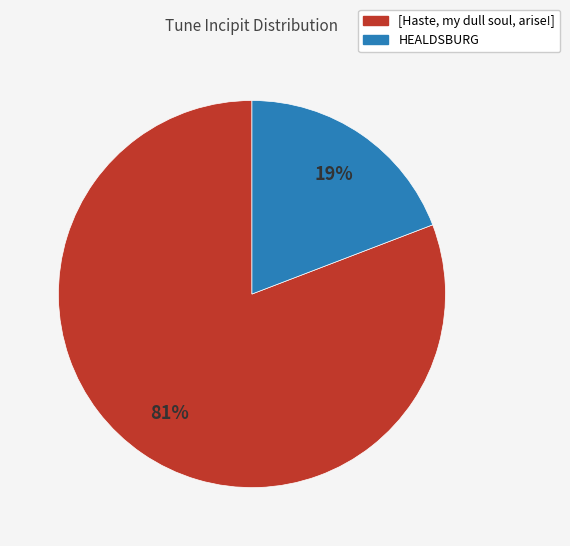

How many slices are in this pie chart?

2